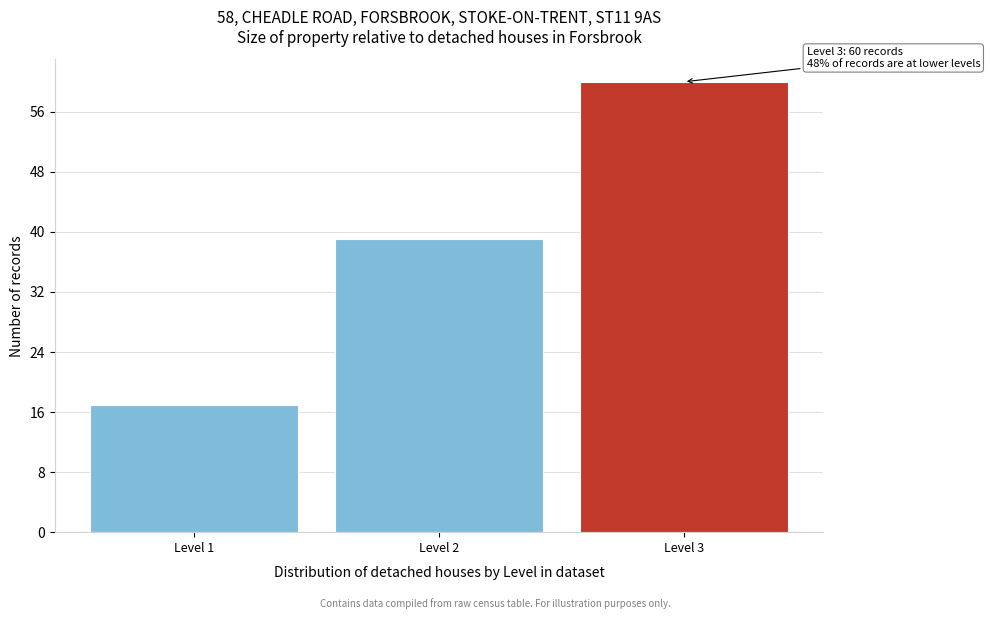

Reading left to right, extract all data points from this chart.

Level 1=17	Level 2=39	Level 3=60